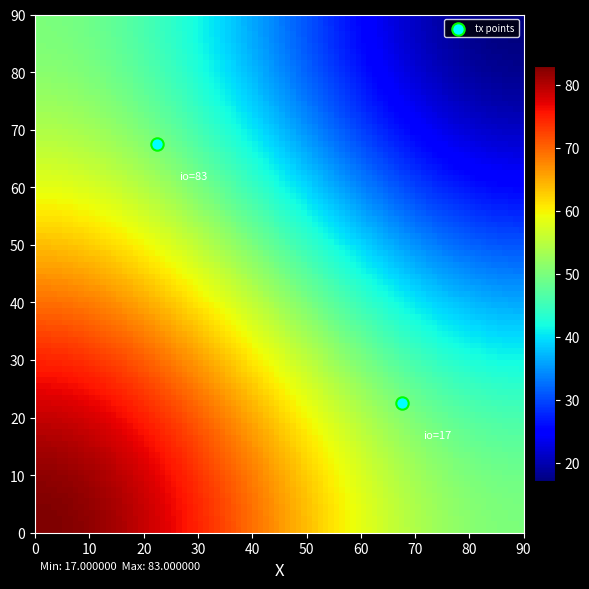

What is the average X value?

45.0